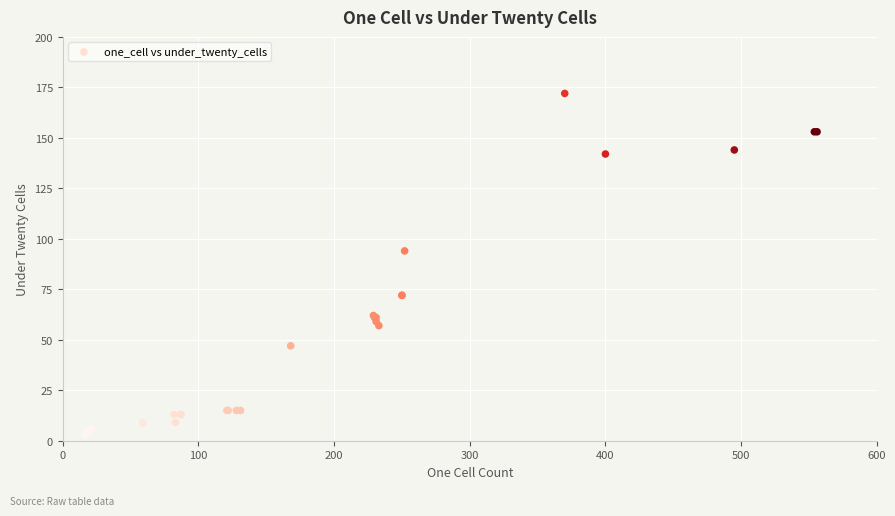

What Y value in the scatter plot is closest to 87?

94